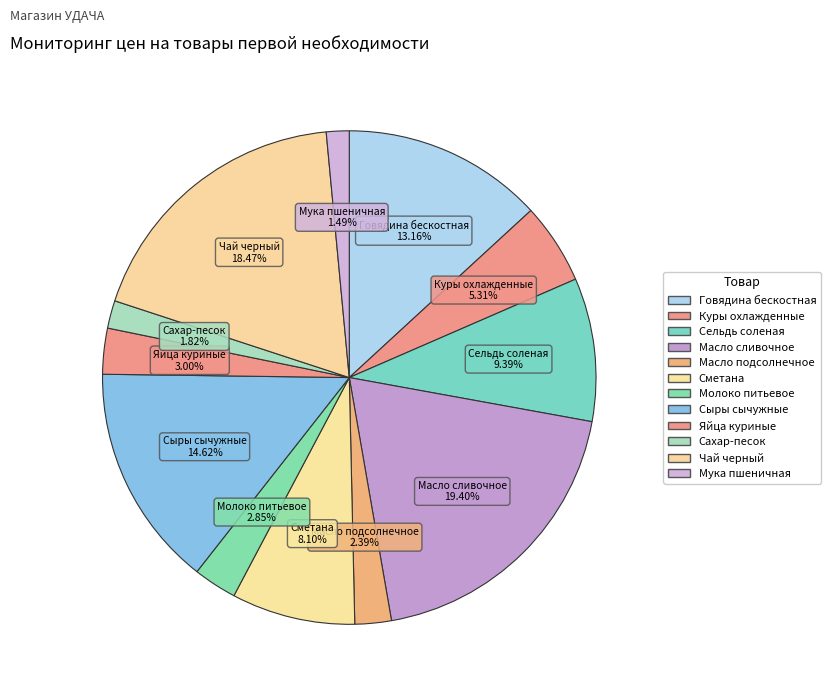

How many segments does this pie chart have?

12